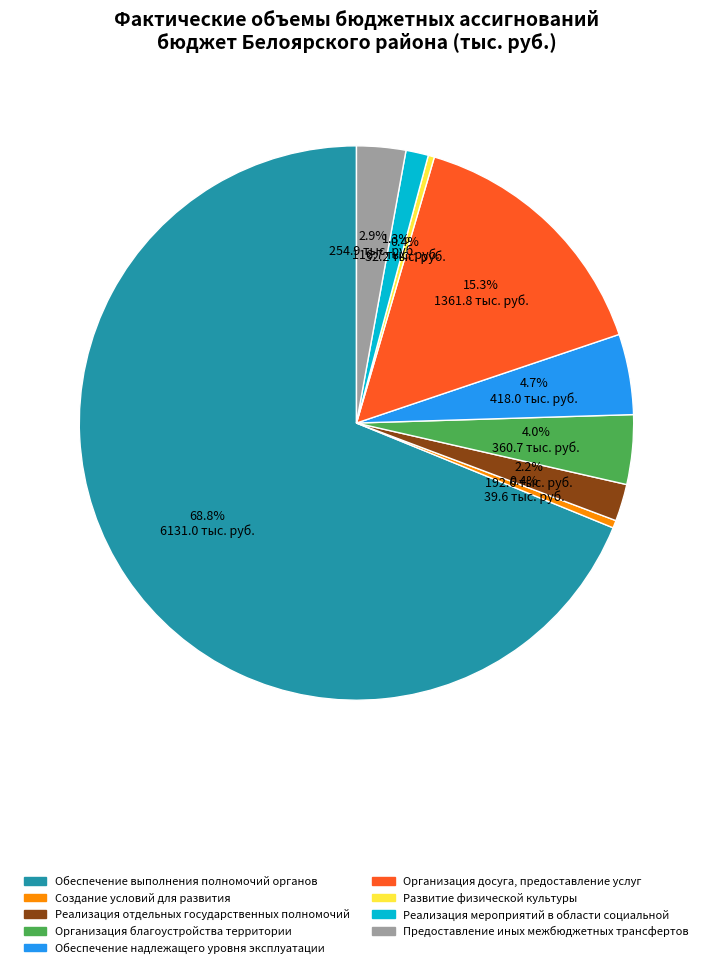

What is the largest slice in the pie chart?

Обеспечение выполнения полномочий органов